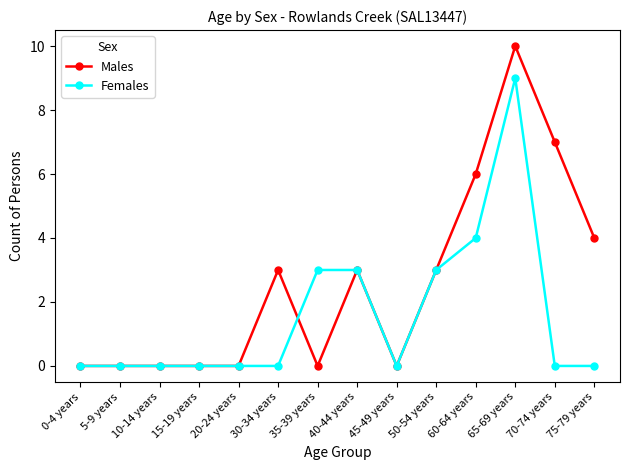

What is the difference between the maximum and minimum values in the Males series?

10